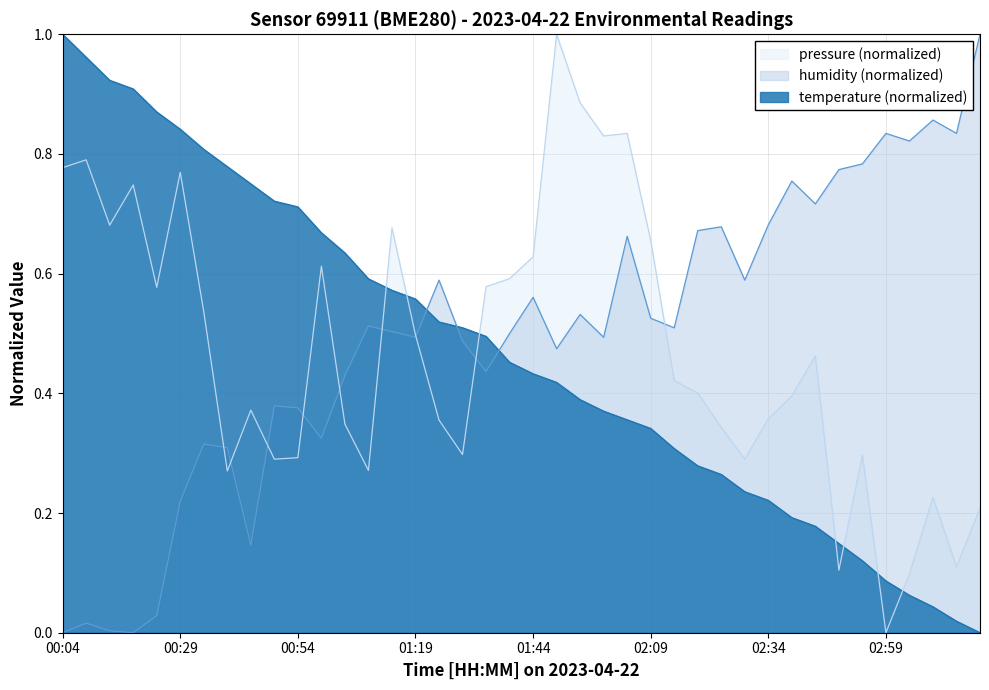

The value of humidity (normalized) at 01:19 is 0.5. True or false?

True